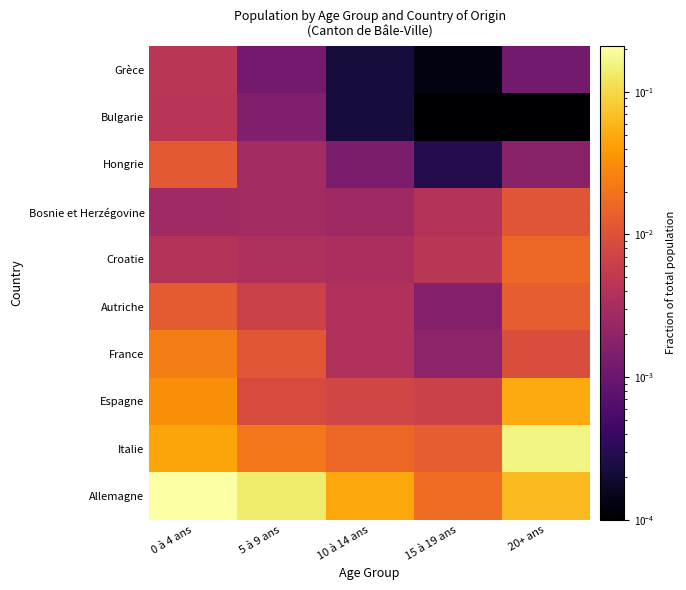

At which category is the sum across all series the highest?

0 à 4 ans